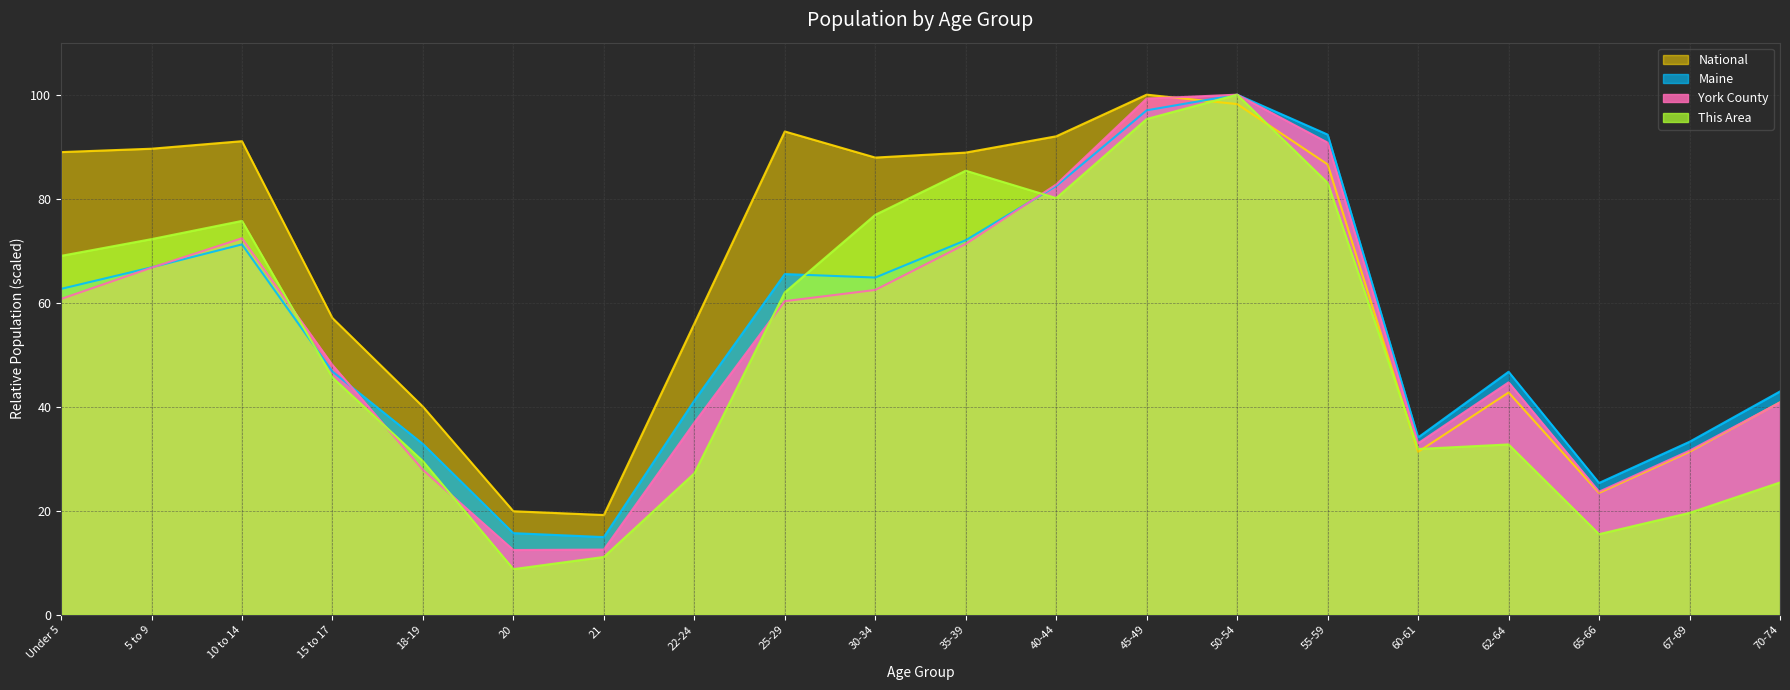

Where does the York County series first go above 60?

Under 5